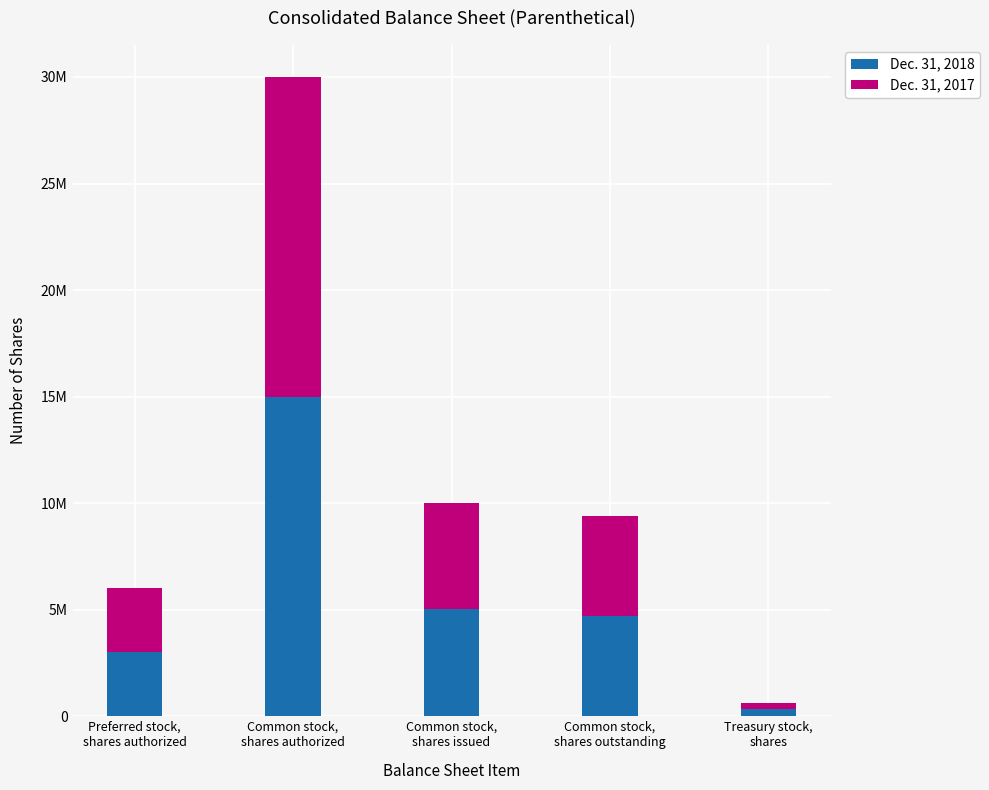

What is the sum of the Dec. 31, 2018 values at Common stock,
shares authorized and Preferred stock,
shares authorized?

18000000